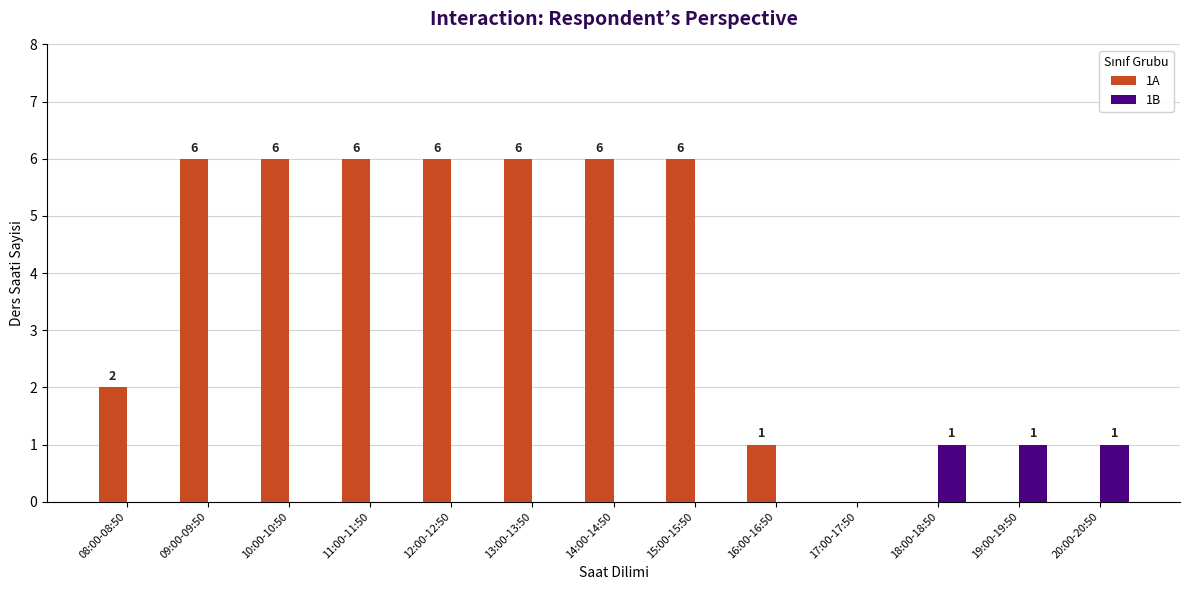

Reading right to left, extract all data points from this chart.

1A: 20:00-20:50=0	19:00-19:50=0	18:00-18:50=0	17:00-17:50=0	16:00-16:50=1	15:00-15:50=6	14:00-14:50=6	13:00-13:50=6	12:00-12:50=6	11:00-11:50=6	10:00-10:50=6	09:00-09:50=6	08:00-08:50=2
1B: 20:00-20:50=1	19:00-19:50=1	18:00-18:50=1	17:00-17:50=0	16:00-16:50=0	15:00-15:50=0	14:00-14:50=0	13:00-13:50=0	12:00-12:50=0	11:00-11:50=0	10:00-10:50=0	09:00-09:50=0	08:00-08:50=0